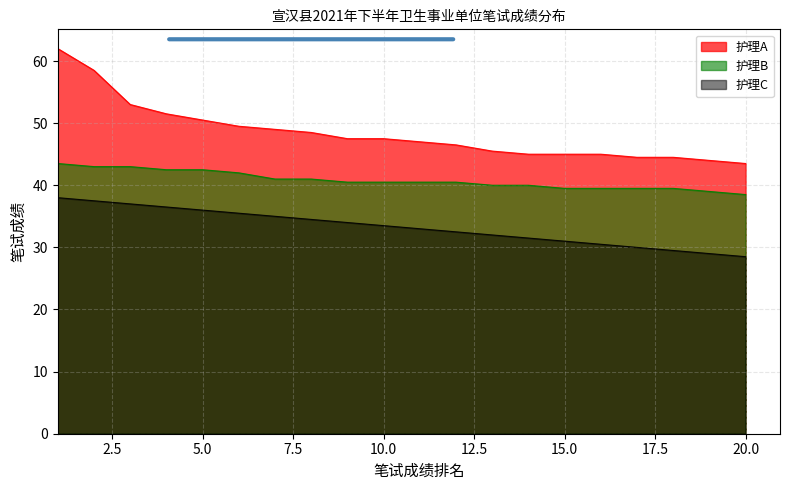

Reading left to right, list all the values displayed in this chart.

护理A: 1=62.0	2=58.5	3=53.0	4=51.5	5=50.5	6=49.5	7=49.0	8=48.5	9=47.5	10=47.5	11=47.0	12=46.5	13=45.5	14=45.0	15=45.0	16=45.0	17=44.5	18=44.5	19=44.0	20=43.5
护理B: 1=43.5	2=43.0	3=43.0	4=42.5	5=42.5	6=42.0	7=41.0	8=41.0	9=40.5	10=40.5	11=40.5	12=40.5	13=40.0	14=40.0	15=39.5	16=39.5	17=39.5	18=39.5	19=39.0	20=38.5
护理C: 1=38.0	2=37.5	3=37.0	4=36.5	5=36.0	6=35.5	7=35.0	8=34.5	9=34.0	10=33.5	11=33.0	12=32.5	13=32.0	14=31.5	15=31.0	16=30.5	17=30.0	18=29.5	19=29.0	20=28.5